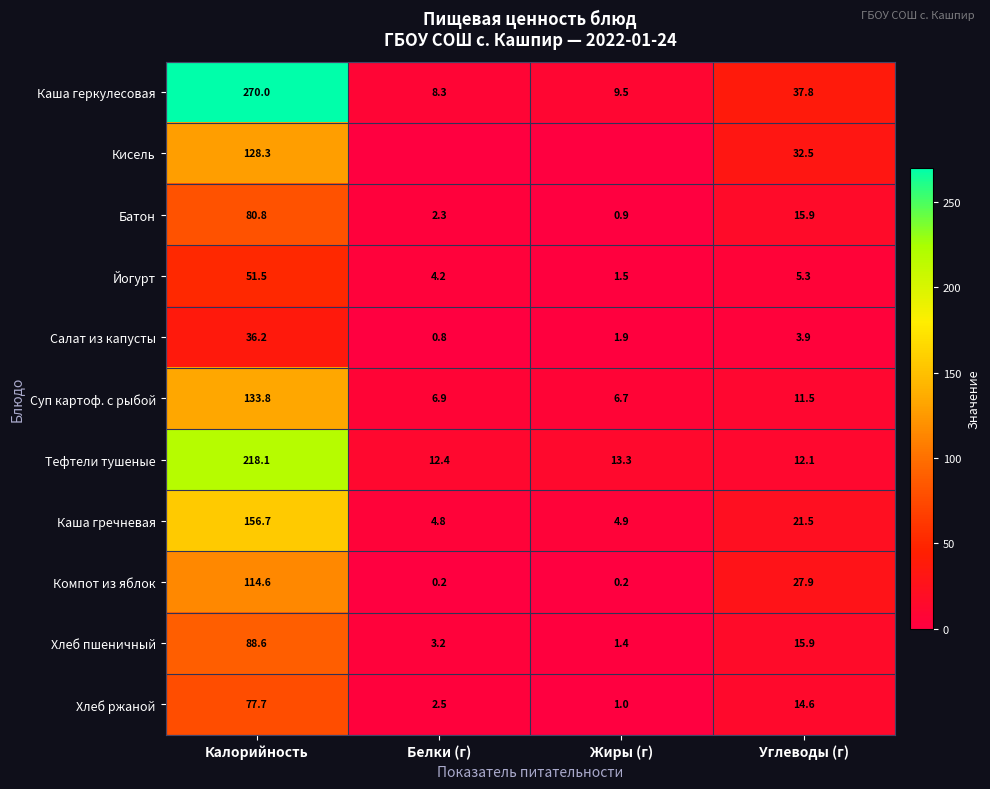

At which label is Батон closest to 40?

Углеводы (г)